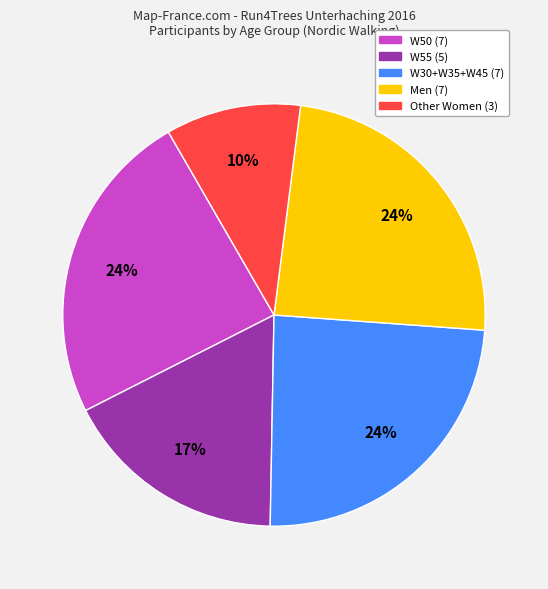

Does any single category account for the majority?

No